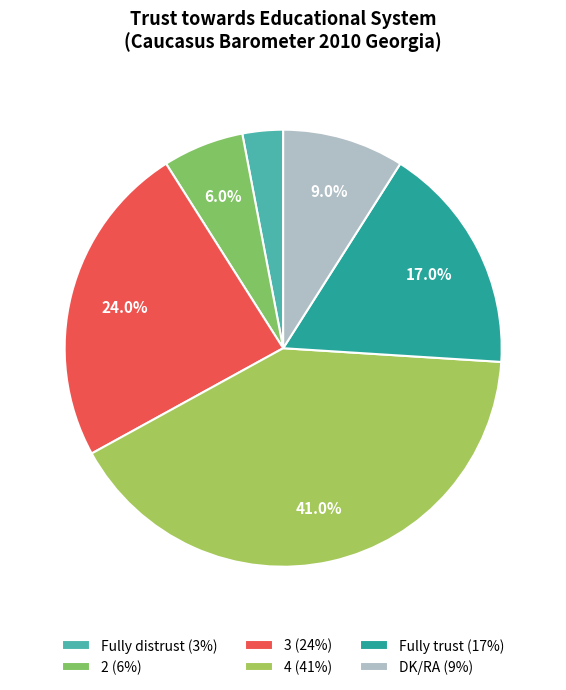

How many slices are in this pie chart?

6